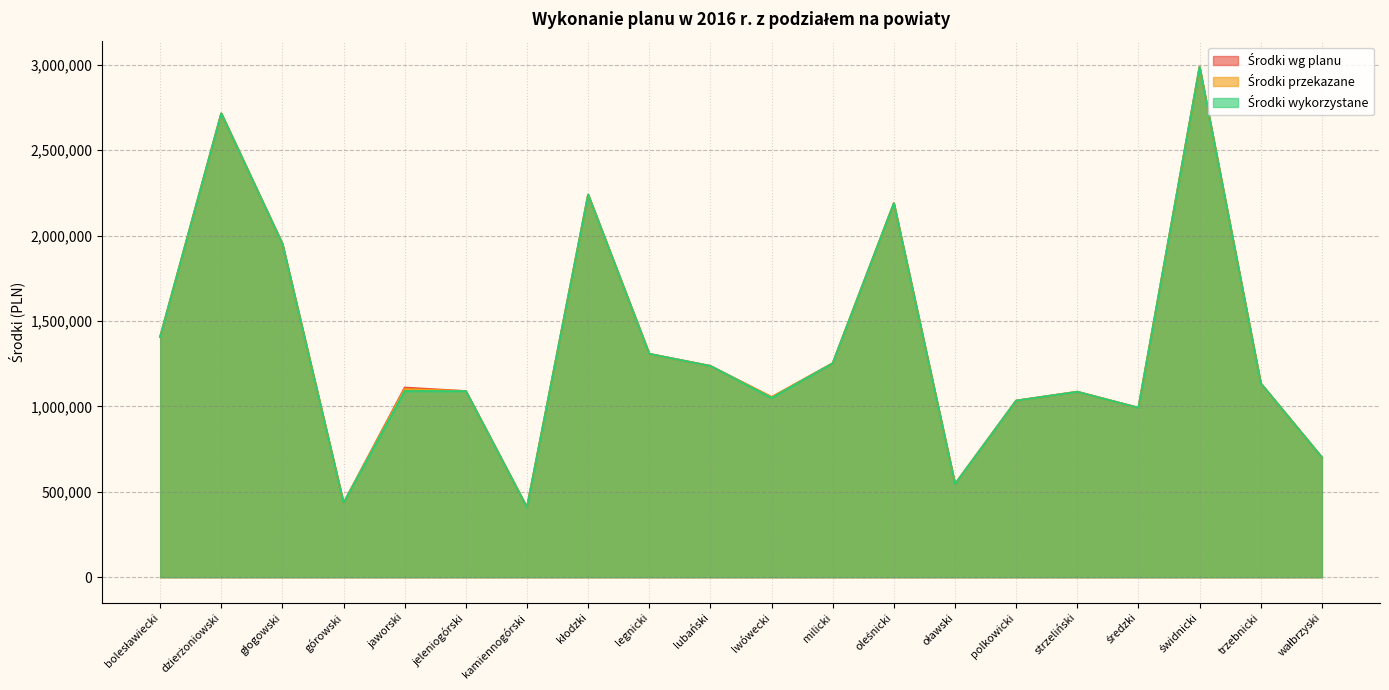

Which has a higher value, oławski or kamiennogórski?

oławski